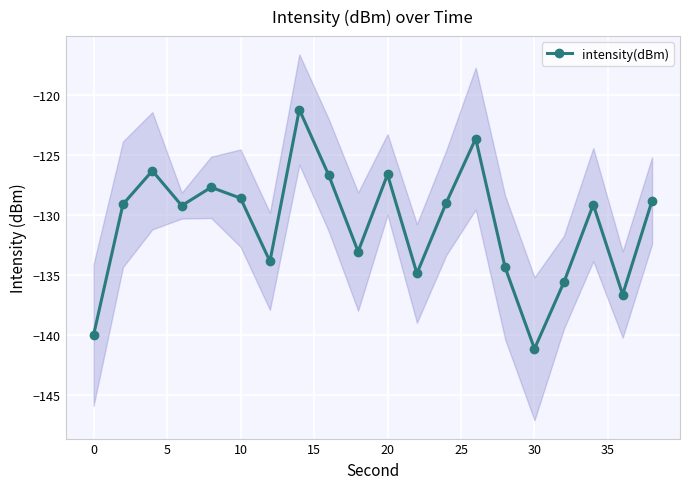

What is the value of the 15th point from the left?

-134.4